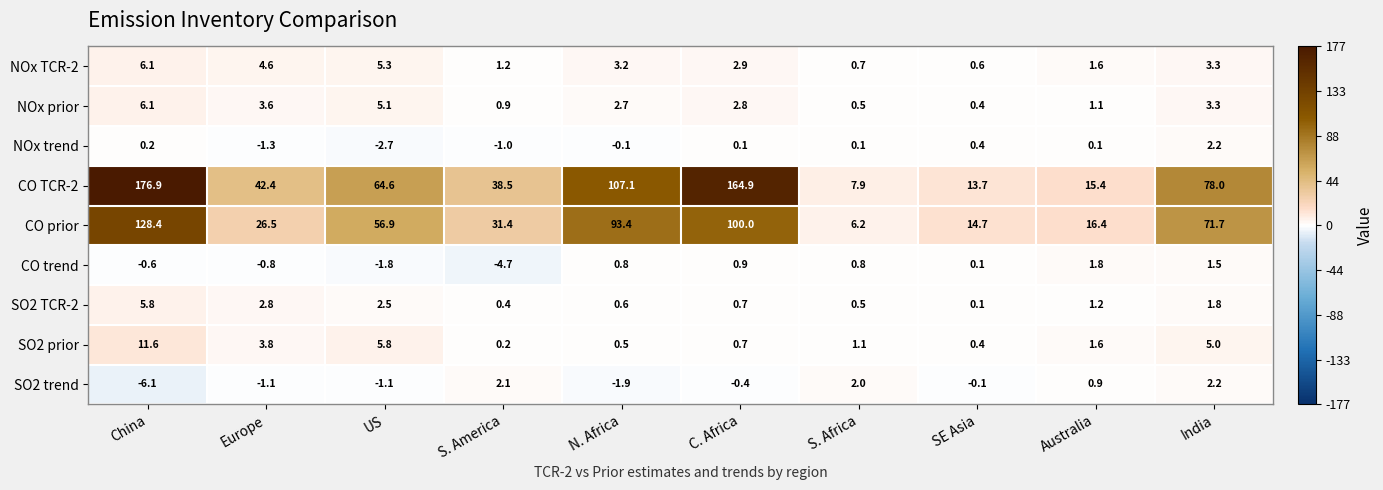

Is it true that NOx prior equals 0.5 at S. Africa?

True